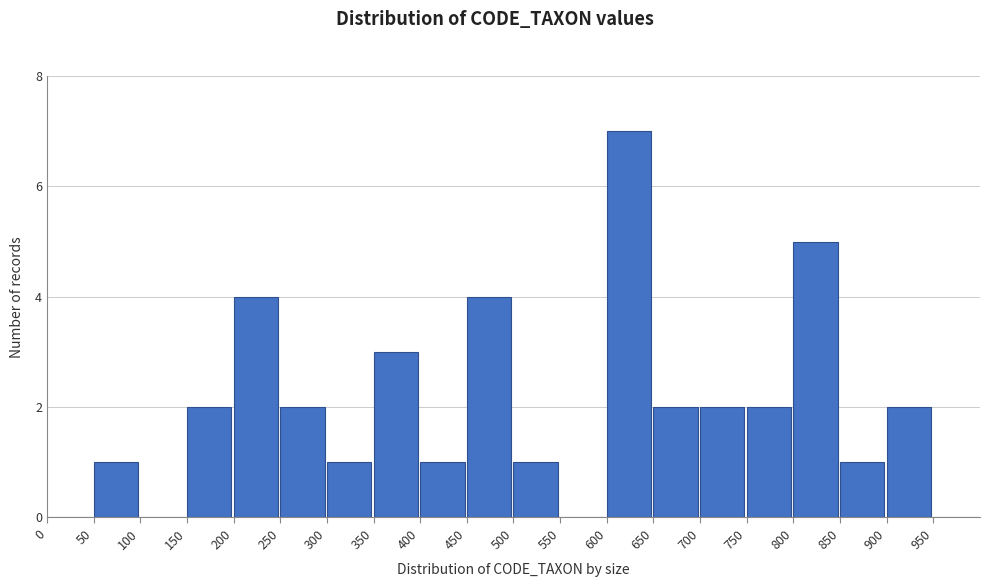

Reading left to right, transcribe this chart: for each bar, give the range it covers on the x-axis and its height. The values are not printed on the chart, so give them approximately, as read against the axis.

0 to 50: 0
50 to 100: 1
100 to 150: 0
150 to 200: 2
200 to 250: 4
250 to 300: 2
300 to 350: 1
350 to 400: 3
400 to 450: 1
450 to 500: 4
500 to 550: 1
550 to 600: 0
600 to 650: 7
650 to 700: 2
700 to 750: 2
750 to 800: 2
800 to 850: 5
850 to 900: 1
900 to 950: 2
950 to 1000: 0